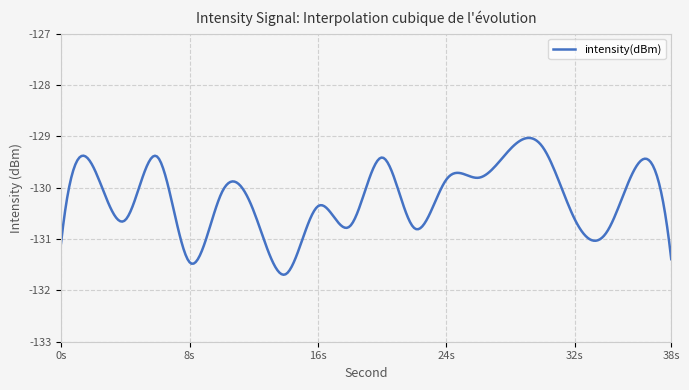

What is the smallest value displayed?

-131.7